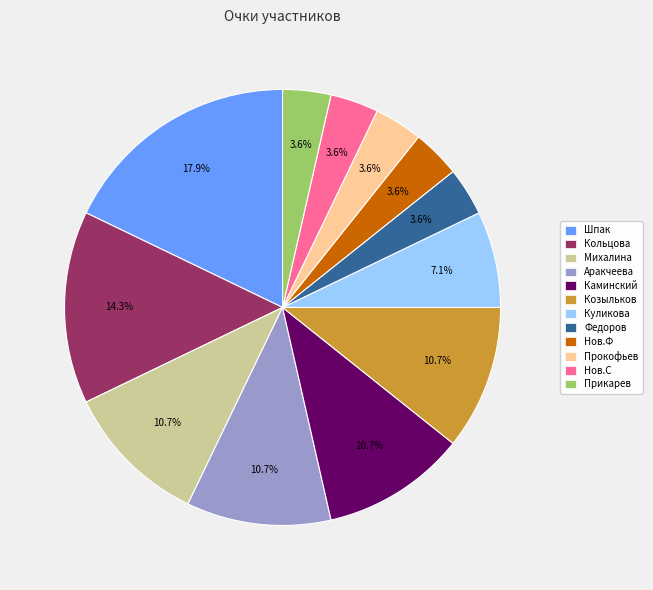

Is there any slice that represents more than half of the pie?

No